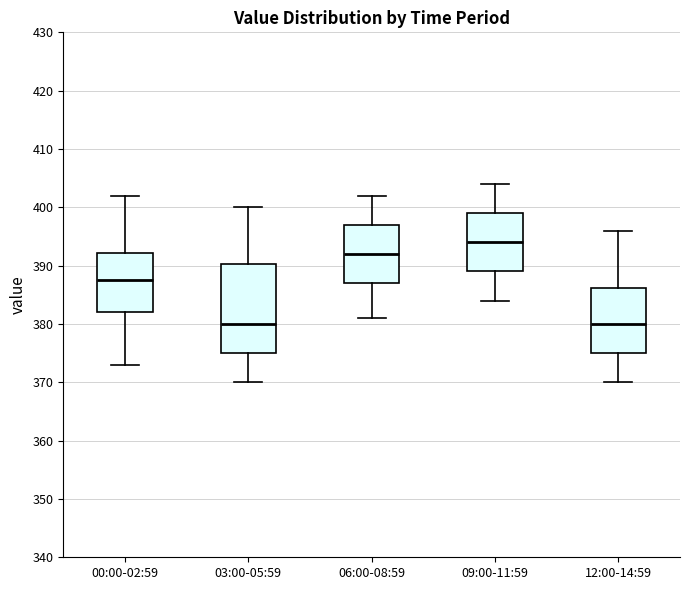

Reading left to right, transcribe this box plot: for each box, give where its median line is, the range the box spans, and where its two whiskers end, as read against the y-axis. The values are not printed on the chart, so give them approximately, as read against the axis.

00:00-02:59: median 388, box 382 to 392, whiskers 373 to 402
03:00-05:59: median 380, box 375 to 390, whiskers 370 to 400
06:00-08:59: median 392, box 387 to 397, whiskers 381 to 402
09:00-11:59: median 394, box 389 to 399, whiskers 384 to 404
12:00-14:59: median 380, box 375 to 386, whiskers 370 to 396